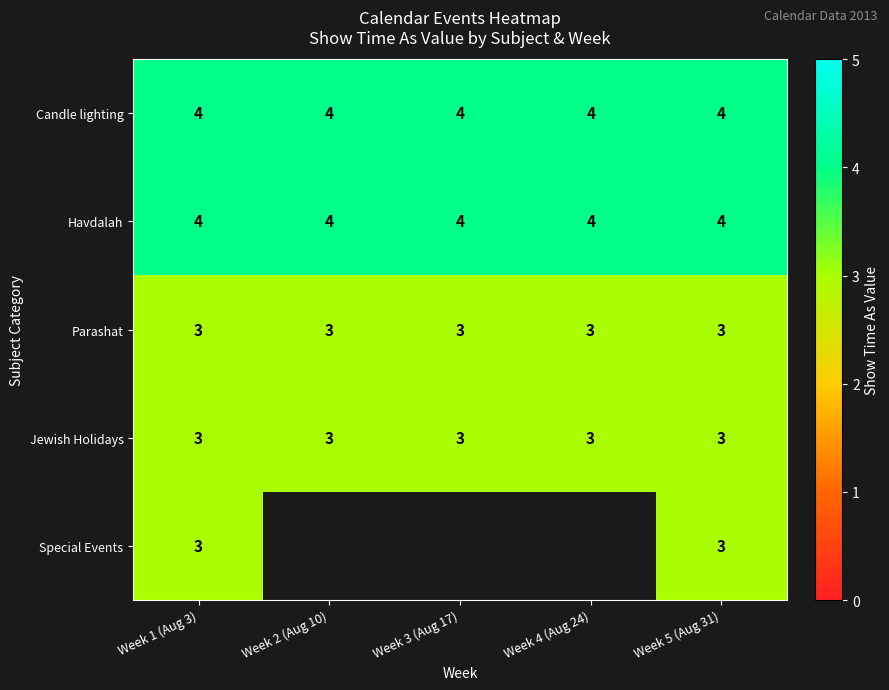

What is the sum of the Special Events values at Week 1 (Aug 3) and Week 5 (Aug 31)?

6